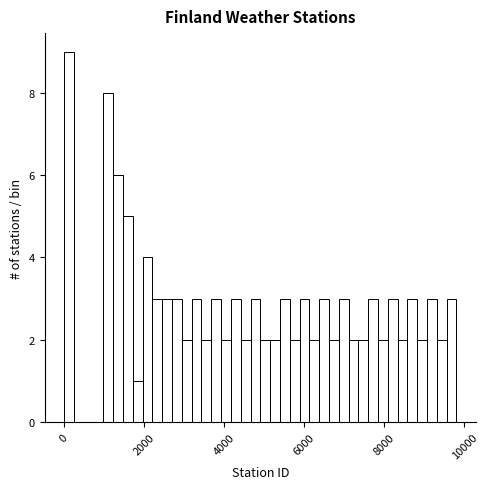

Around what value on the x-axis is the tallest bar? Give the approximate position of its centre, as read against the axis.

200